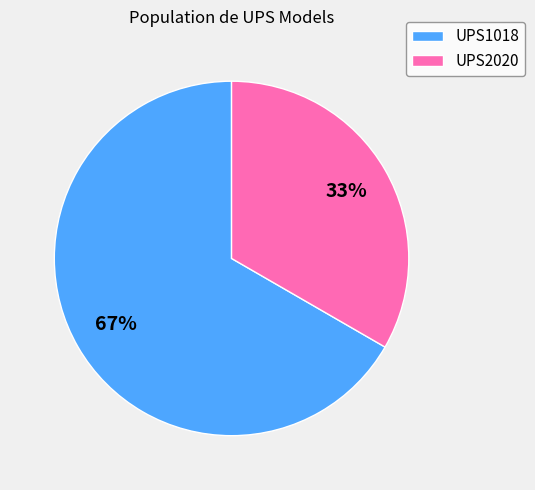

What is the ratio of the value at UPS2020 to the value at UPS1018?

0.5